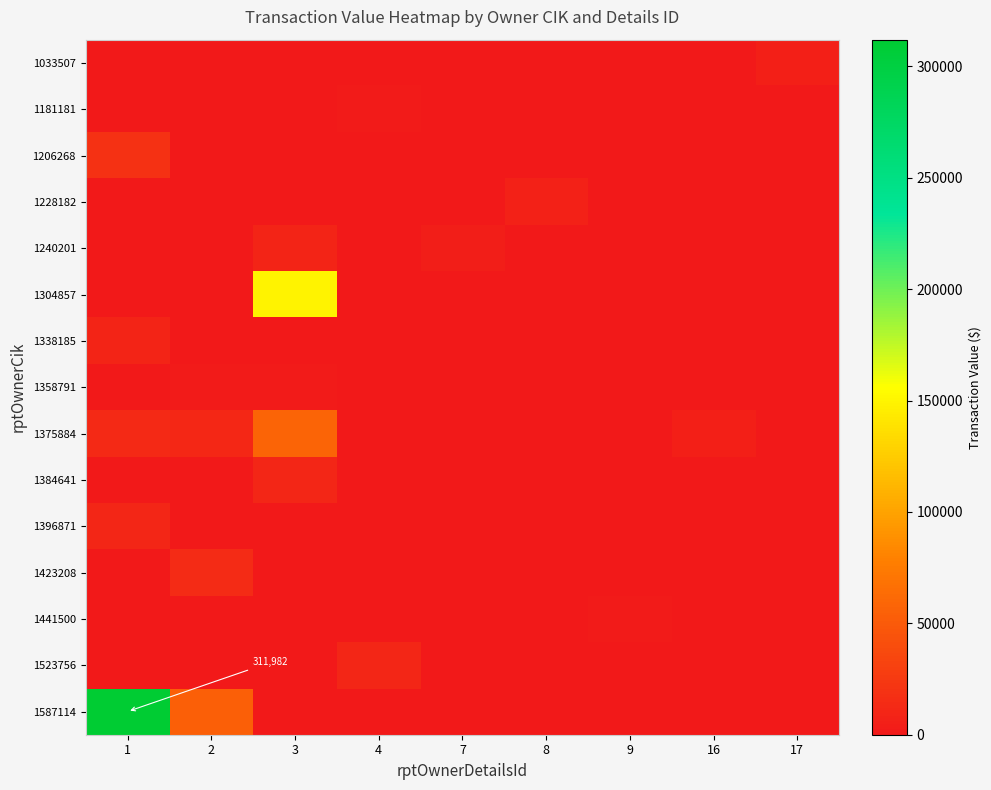

Between 7 and 4, which is larger?

7